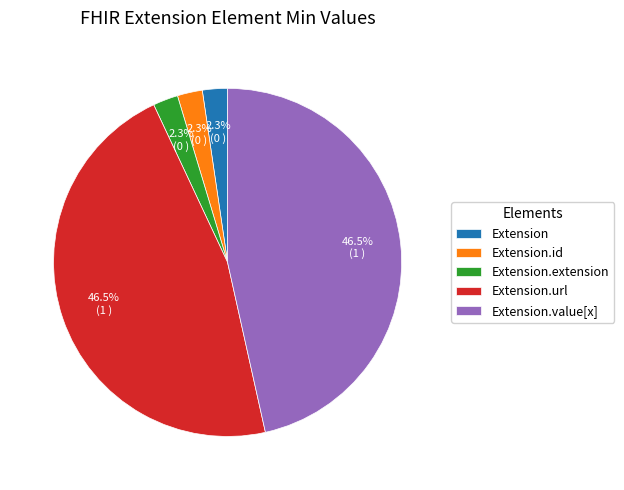

Is there a majority slice in this chart?

No